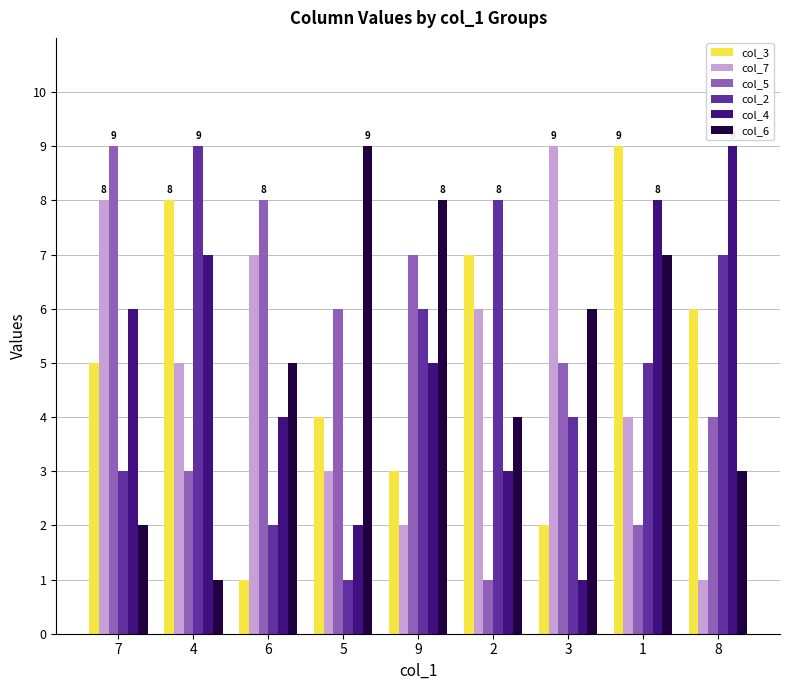

Are the bars horizontal?

No